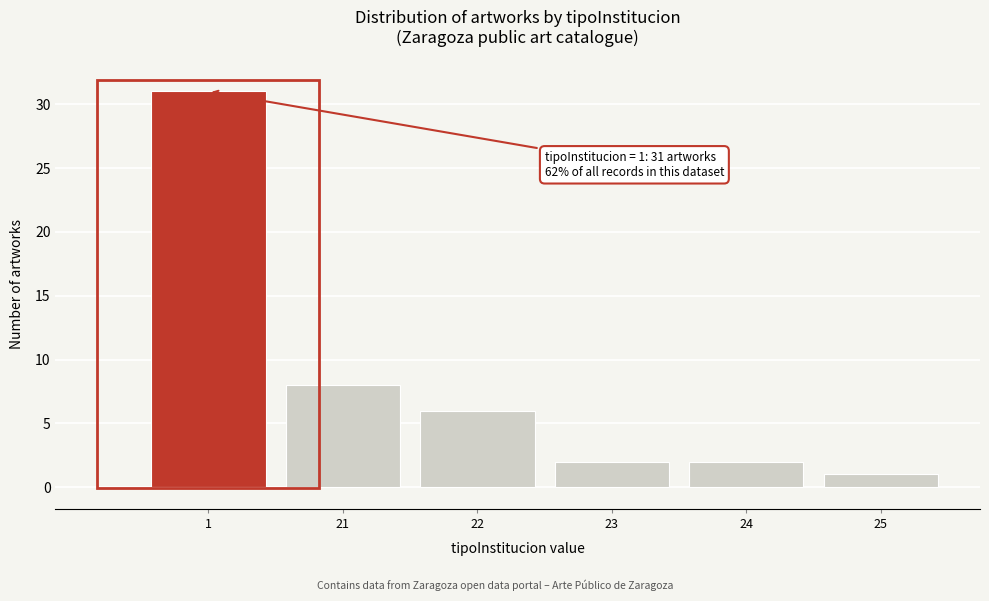

Reading right to left, what are all the values shown in this chart?

25=1	24=2	23=2	22=6	21=8	1=31